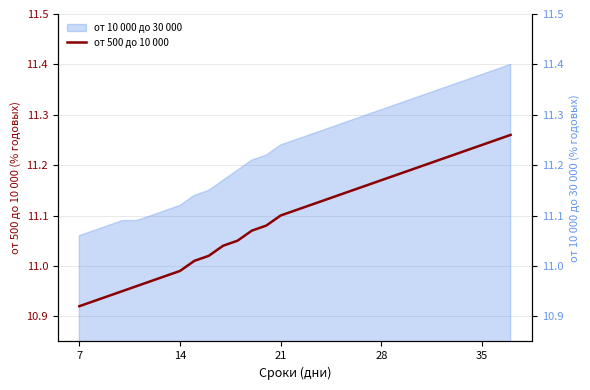

Is it true that the value at 13 is 19.0?

False